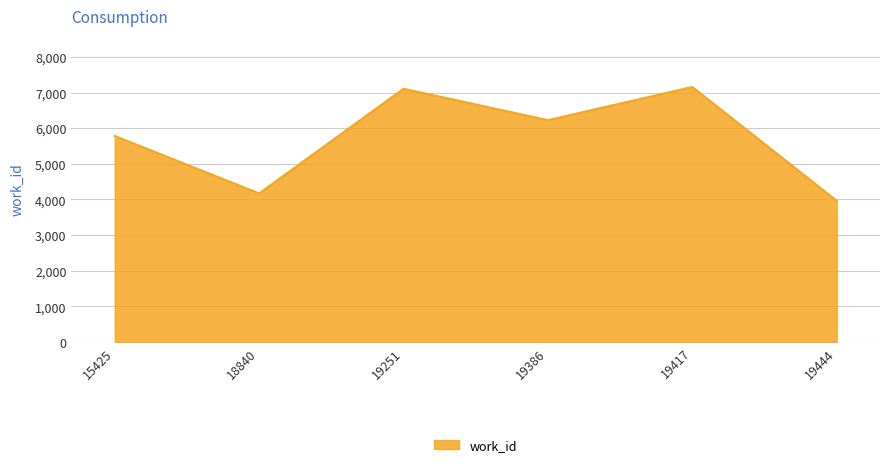

Reading left to right, extract all data points from this chart.

15425=5780	18840=4169	19251=7106	19386=6224	19417=7155	19444=3962